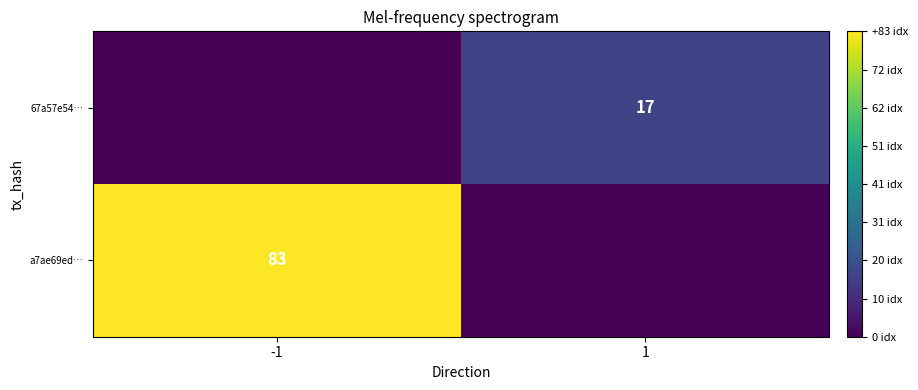

What is the maximum value shown in the chart?

83